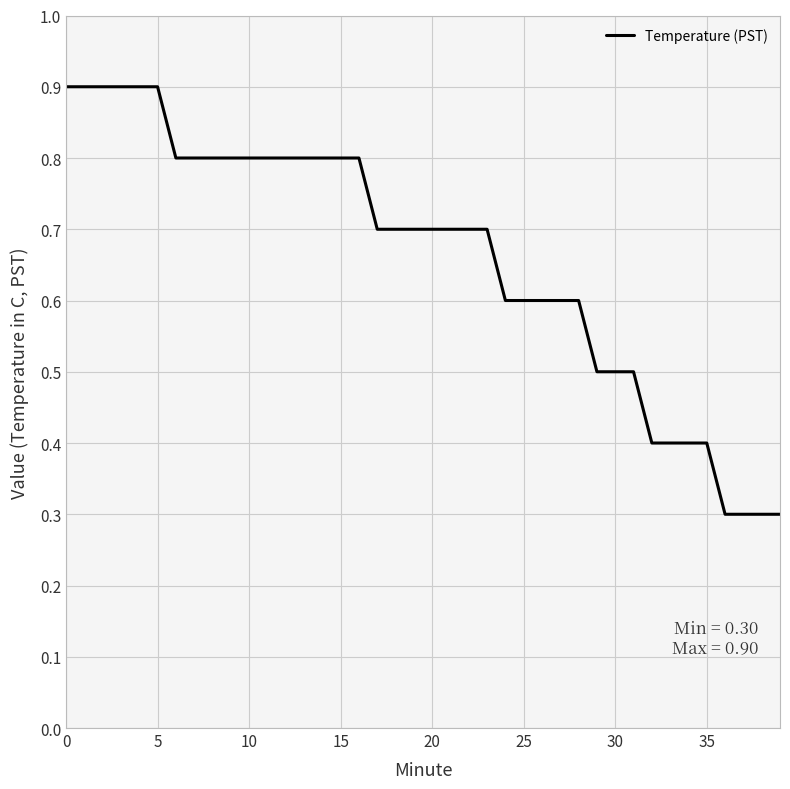

What is the maximum value shown in the chart?

0.9